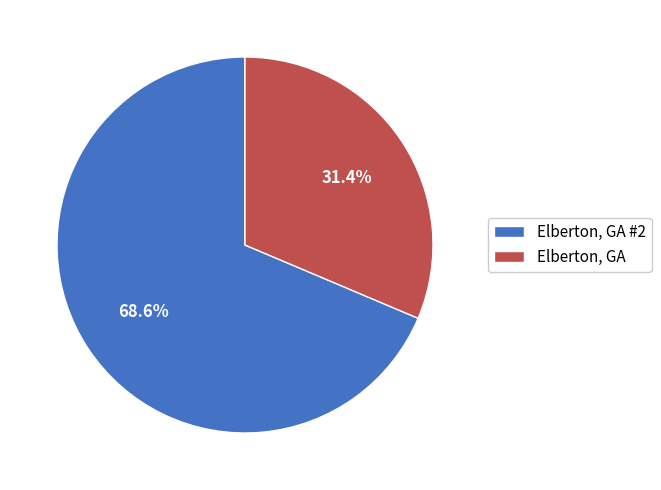

Which has a higher value, Elberton, GA or Elberton, GA #2?

Elberton, GA #2